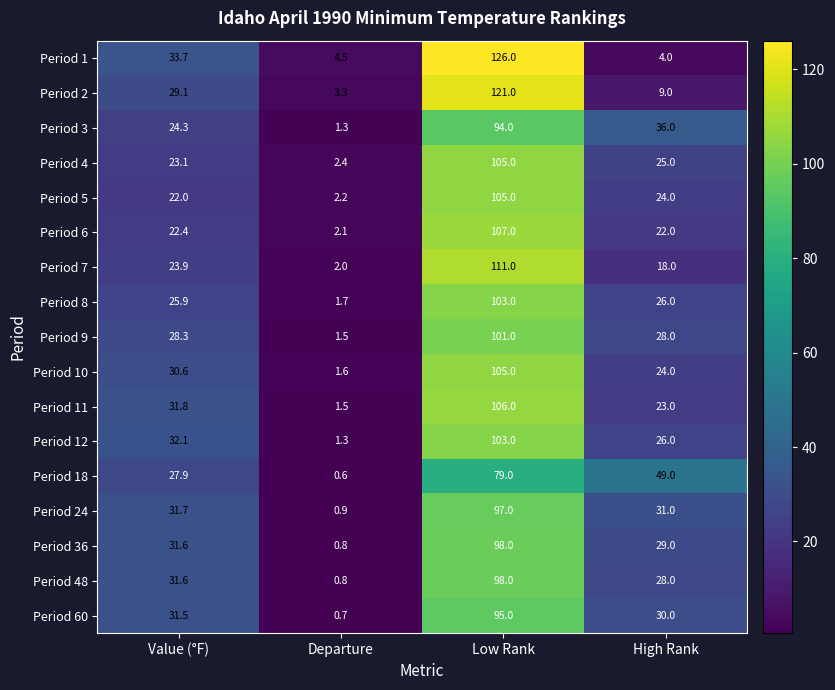

What is the difference between the maximum and second lowest values in the Period 6 series?

85.0